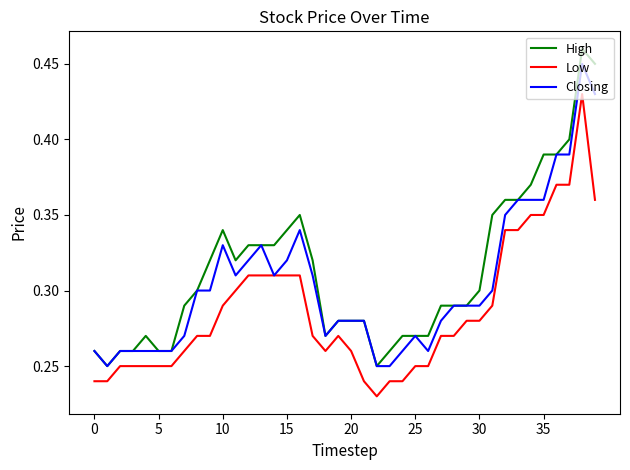

True or false: High and Low intersect in this chart.

False